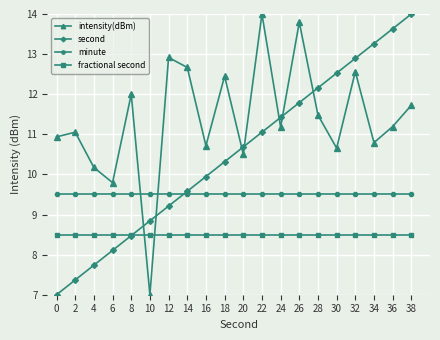

Between which two adjacent categories do minute and second first intersect?

12 and 14